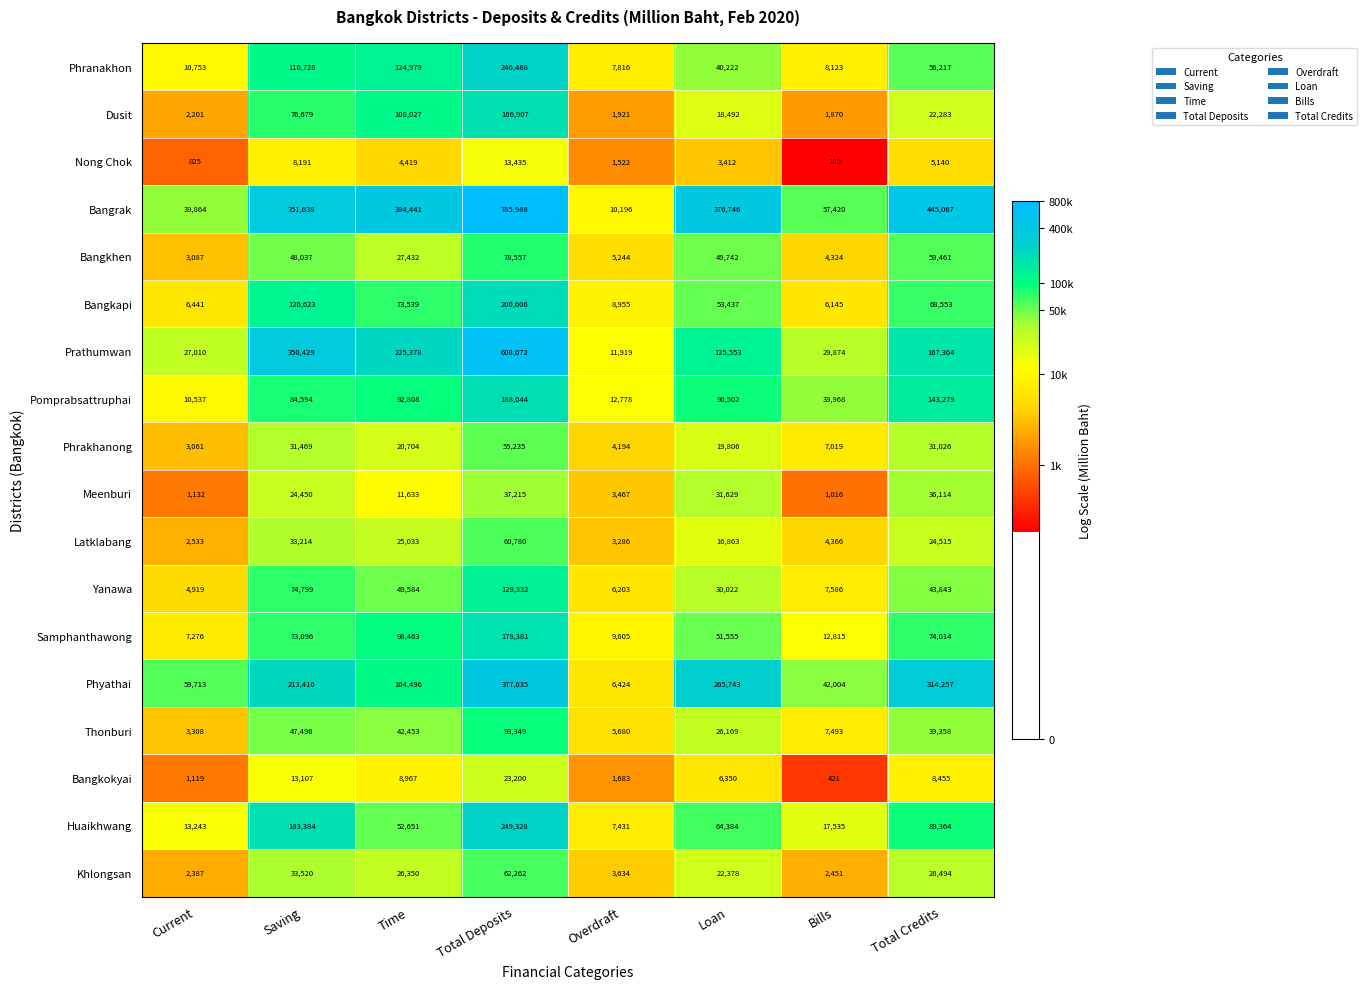

Which label corresponds to the largest value in the chart?

Total Deposits